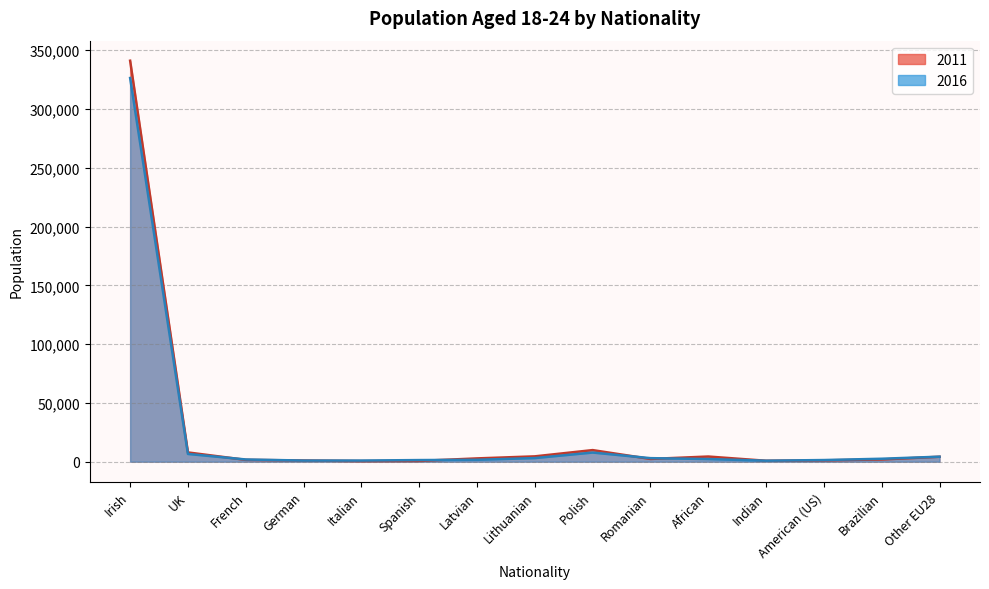

Is the value of 2016 at Brazilian greater than the value of 2011 at UK?

No